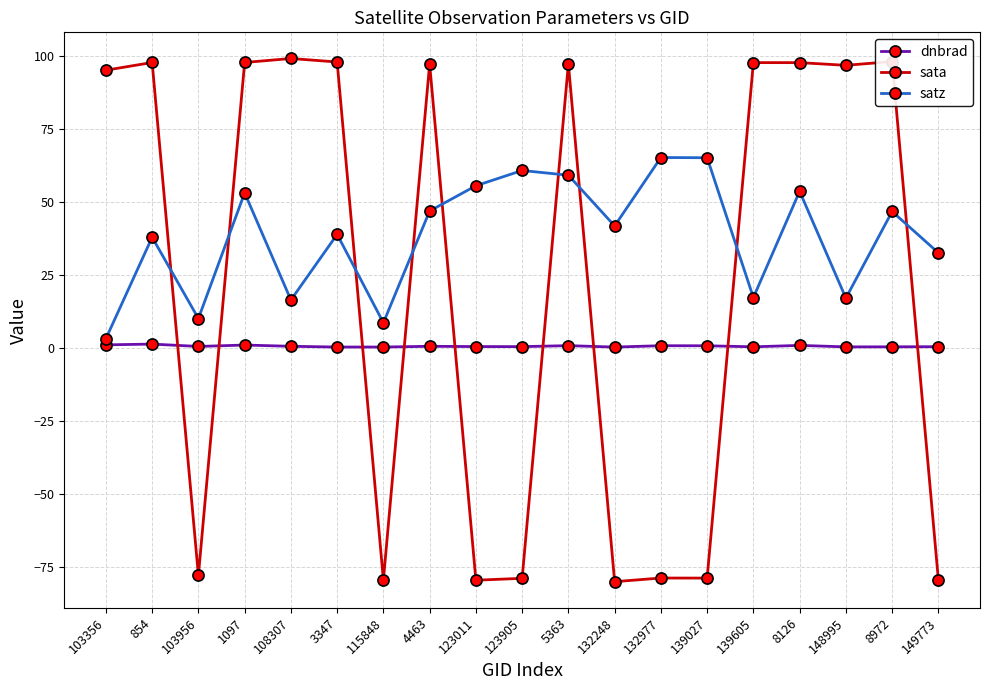

How many distinct data groups are displayed?

3